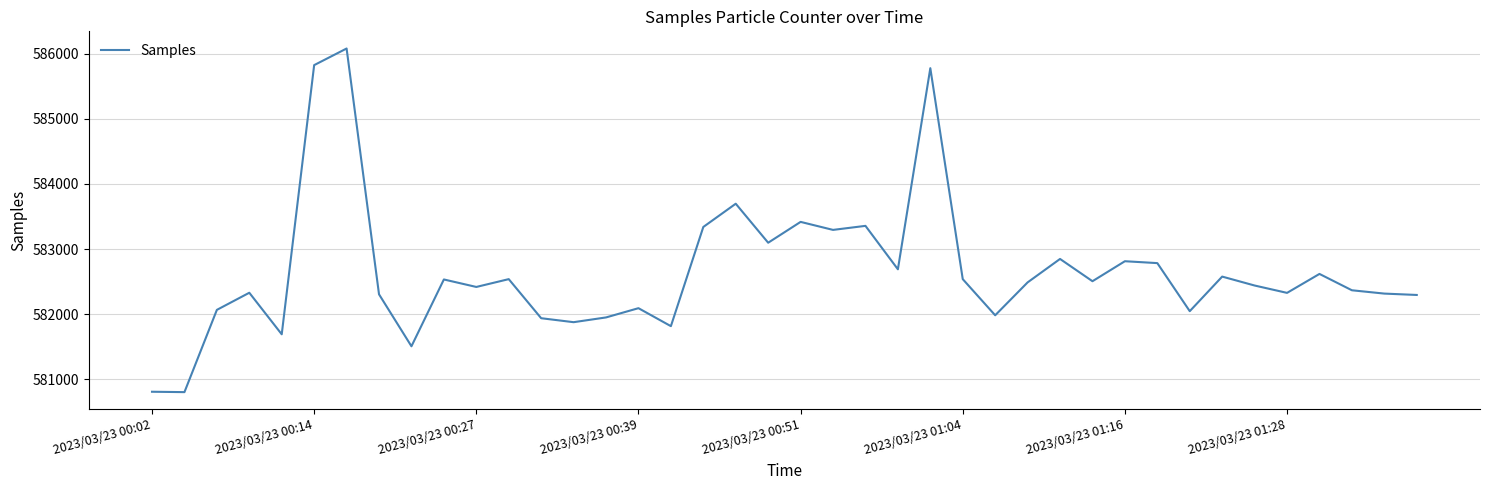

What is the greatest value displayed?

586080